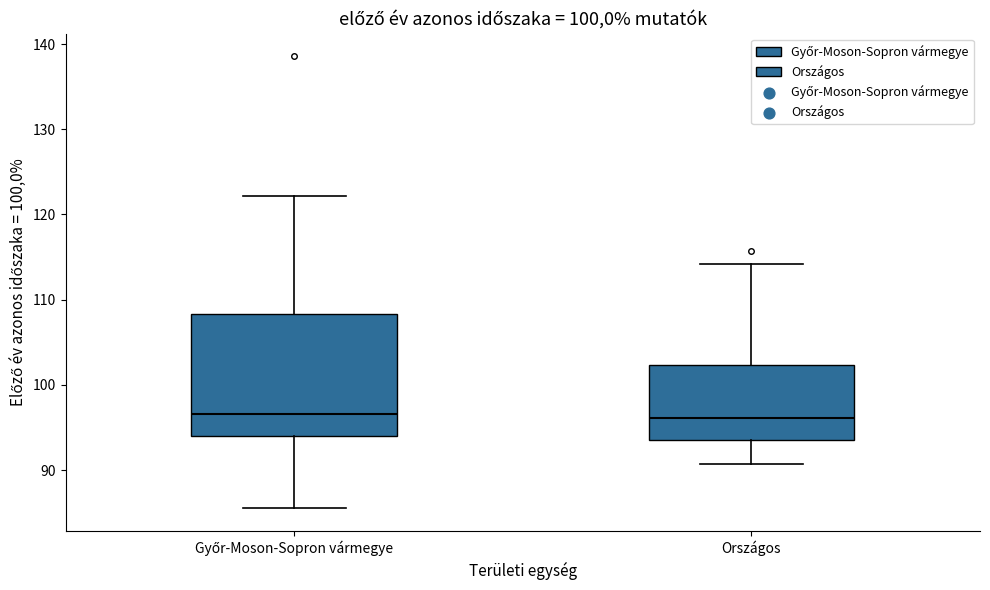

Which box is the tallest, from its lower edge to its upper edge?

Győr-Moson-Sopron vármegye